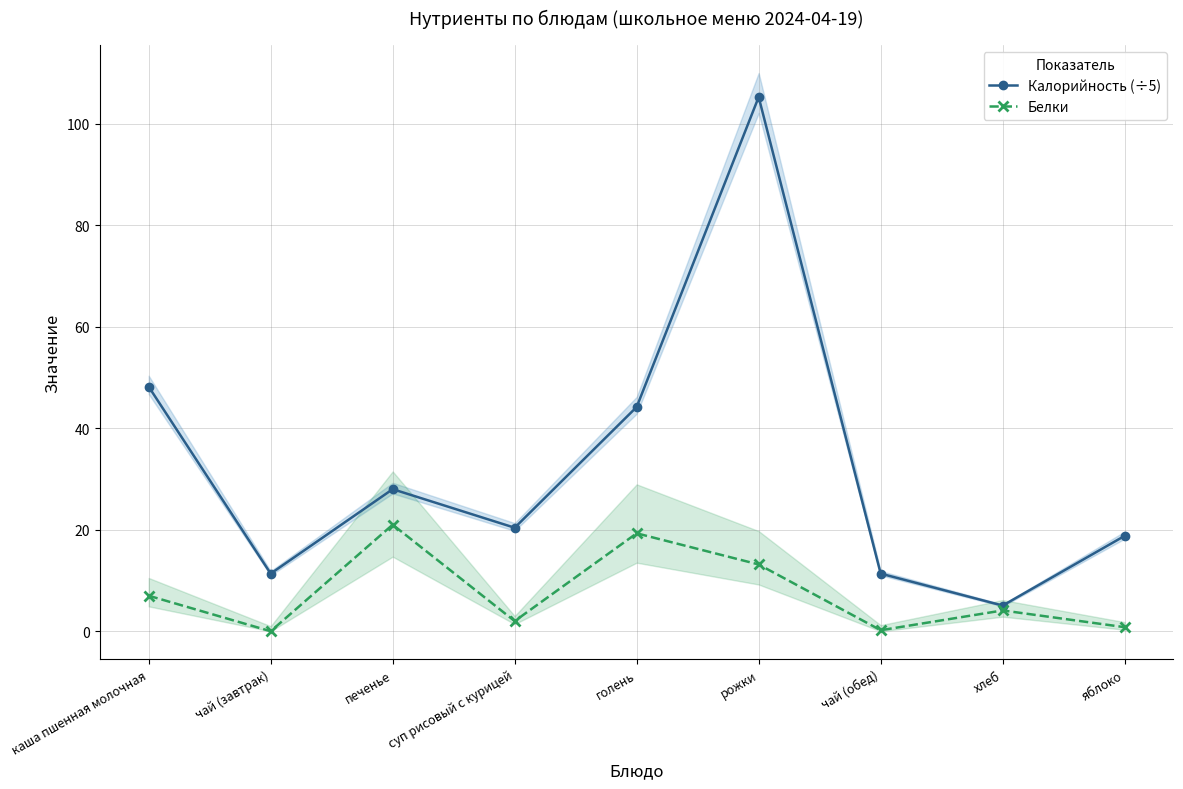

Rank the series by their maximum value, from highest to lowest.

Калорийность (÷5), Белки